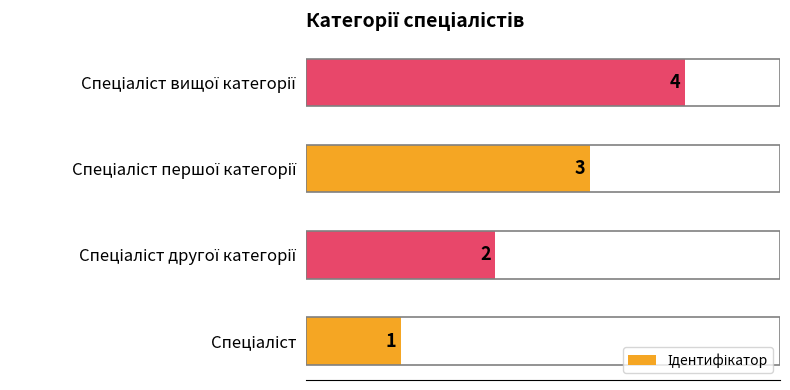

How many values are between 2 and 4?

3